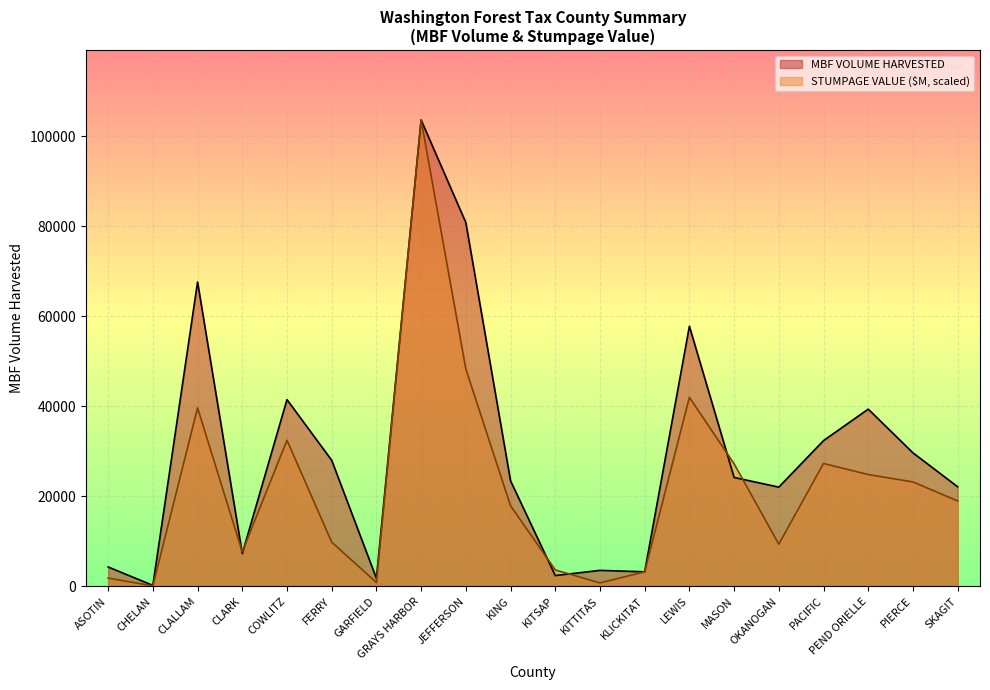

How many data points does each series have?

20